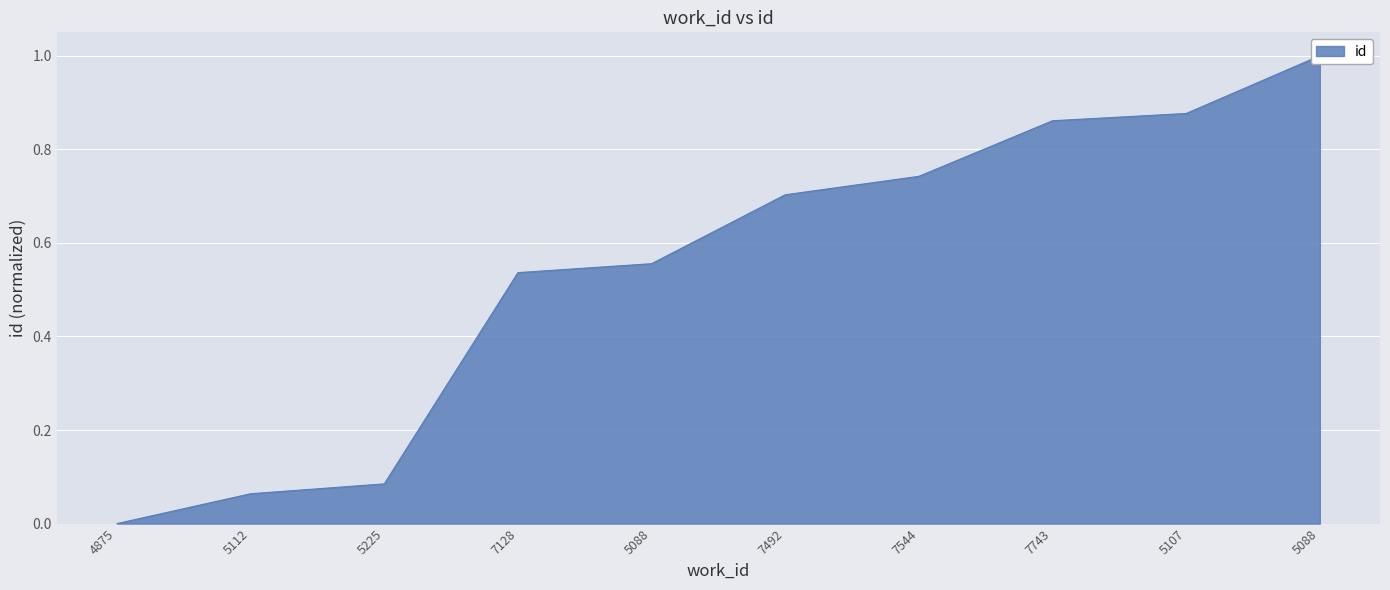

What is the approximate value at 5088?

0.6